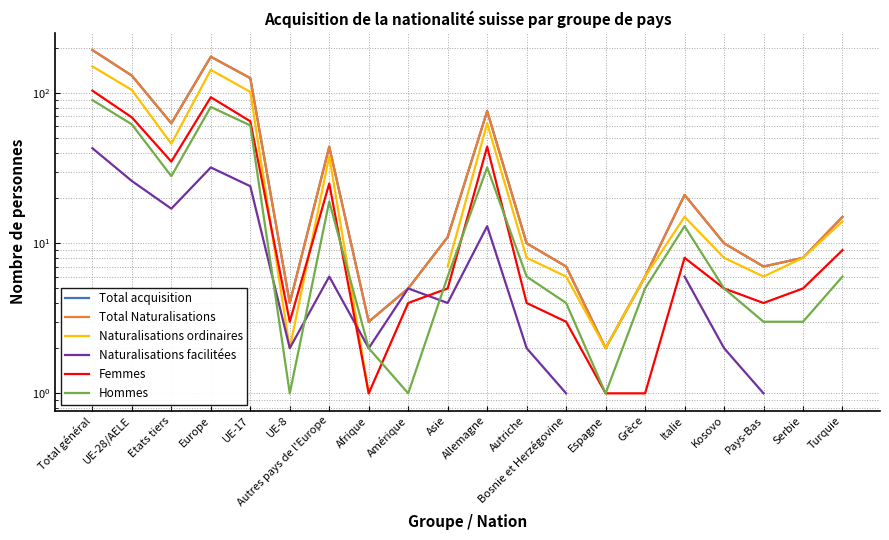

Which series has the largest range (max minus min)?

Total acquisition